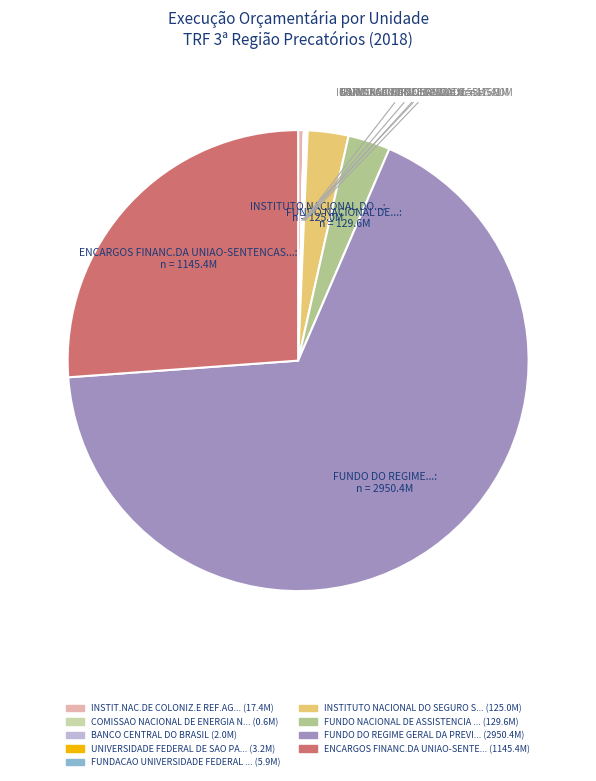

To the nearest percent, what is the average slice percentage?

11%